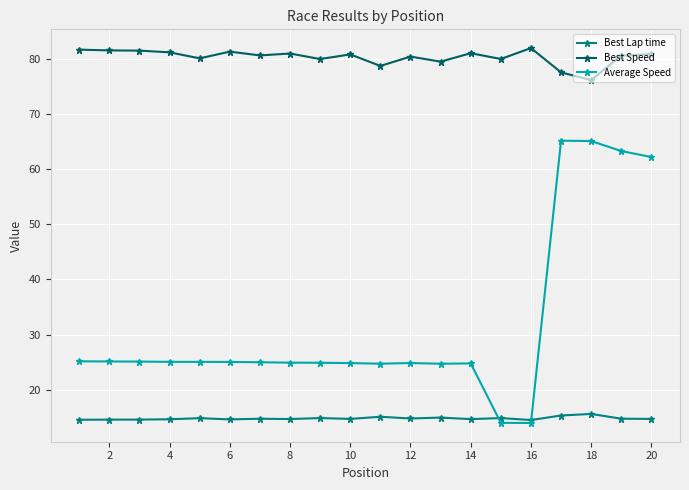

What are all the series names shown in the legend?

Best Lap time, Best Speed, Average Speed